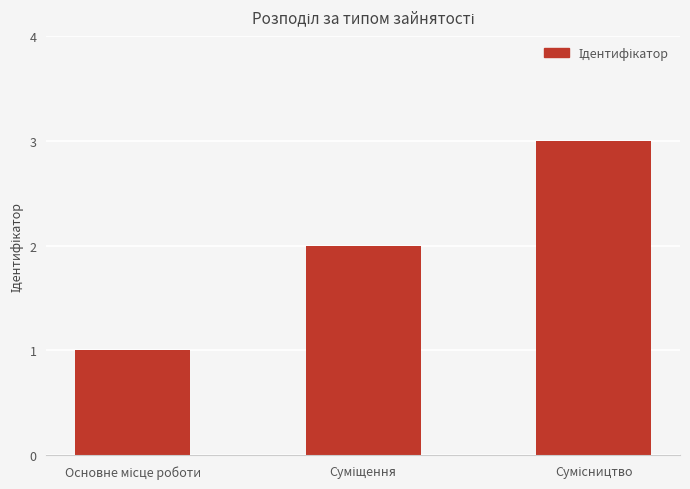

What is the maximum value shown in the chart?

3